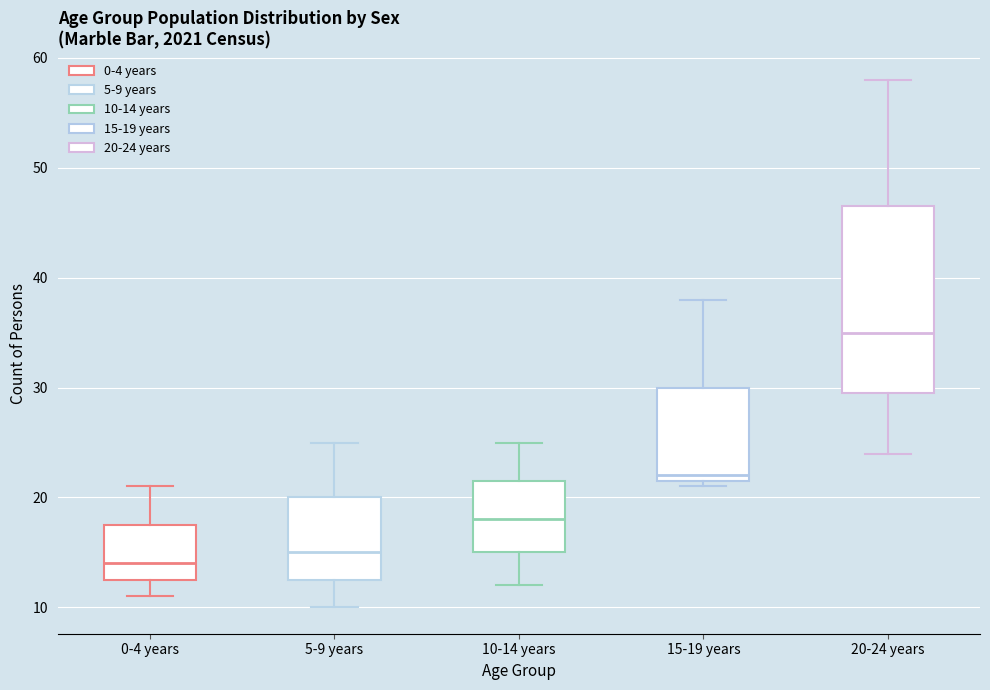

Reading left to right, transcribe this box plot: for each box, give where its median line is, the range the box spans, and where its two whiskers end, as read against the y-axis. The values are not printed on the chart, so give them approximately, as read against the axis.

0-4 years: median 14, box 13 to 18, whiskers 11 to 21
5-9 years: median 15, box 13 to 20, whiskers 10 to 25
10-14 years: median 18, box 15 to 22, whiskers 12 to 25
15-19 years: median 22 (just above the box's lower edge), box 22 to 30, whiskers 21 to 38
20-24 years: median 35, box 30 to 47, whiskers 24 to 58